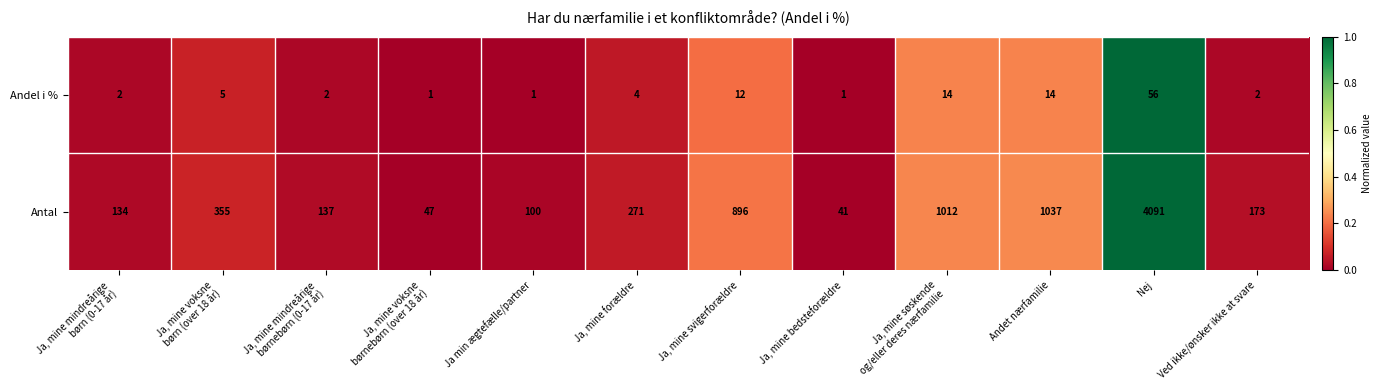

Rank the series at Ja, mine søskende
og/eller deres nærfamilie from highest to lowest value.

Antal, Andel i %